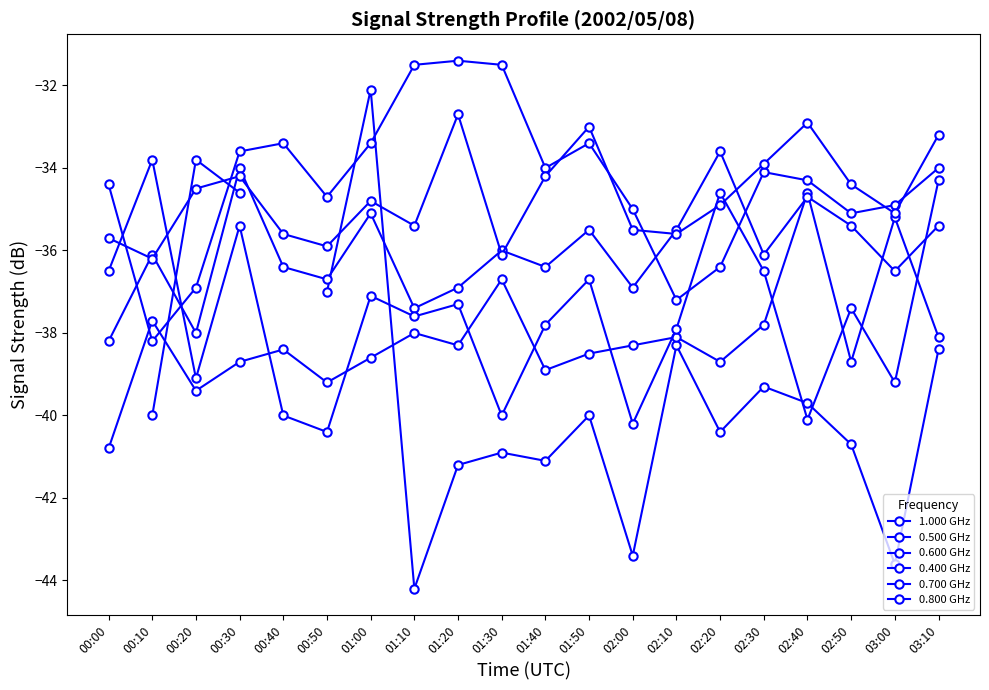

Where does the 0.500 GHz series first go above -38?

00:10